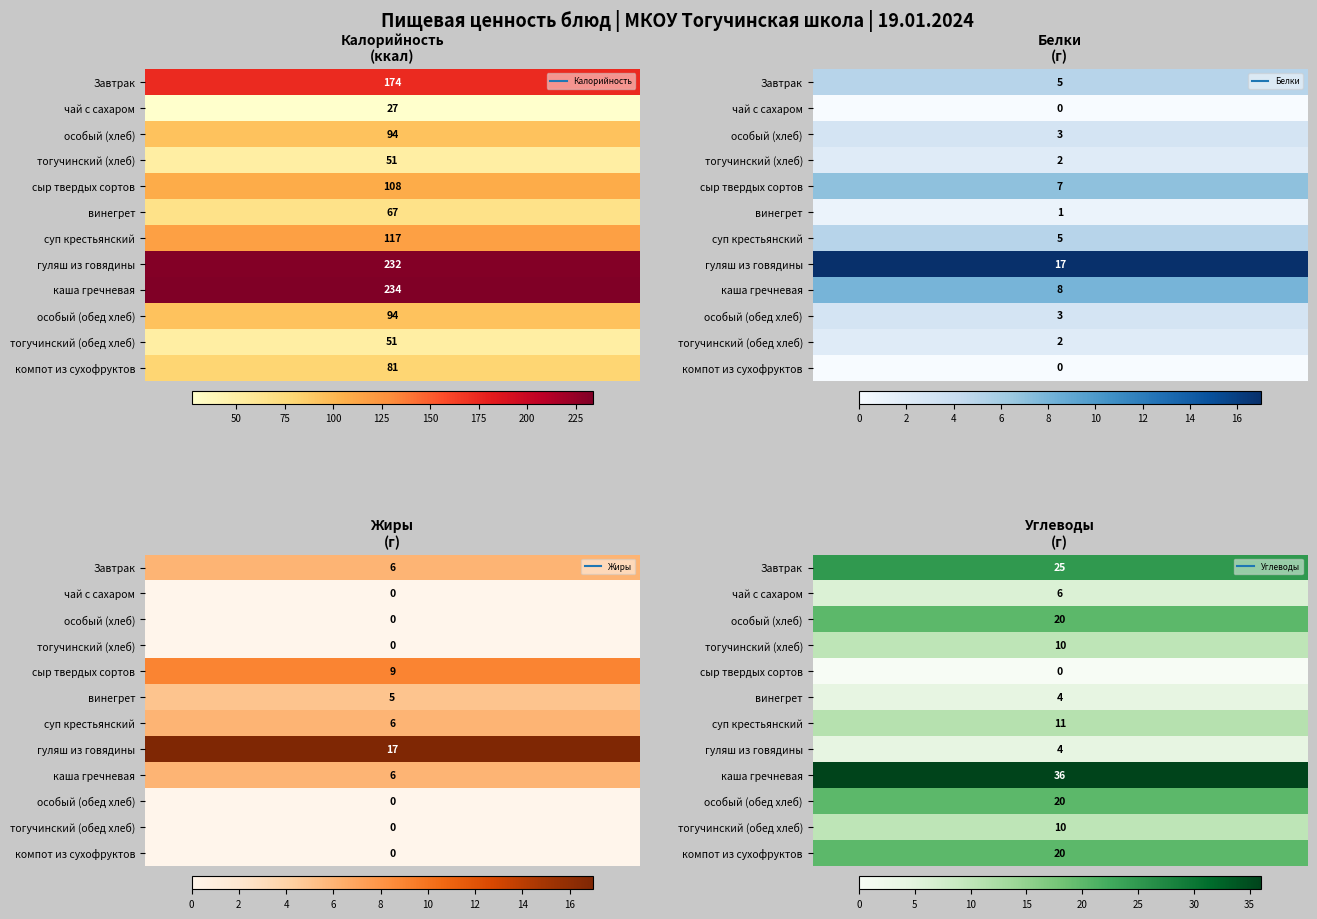

The каша гречневая series shows 361 at Калорийность. True or false?

False